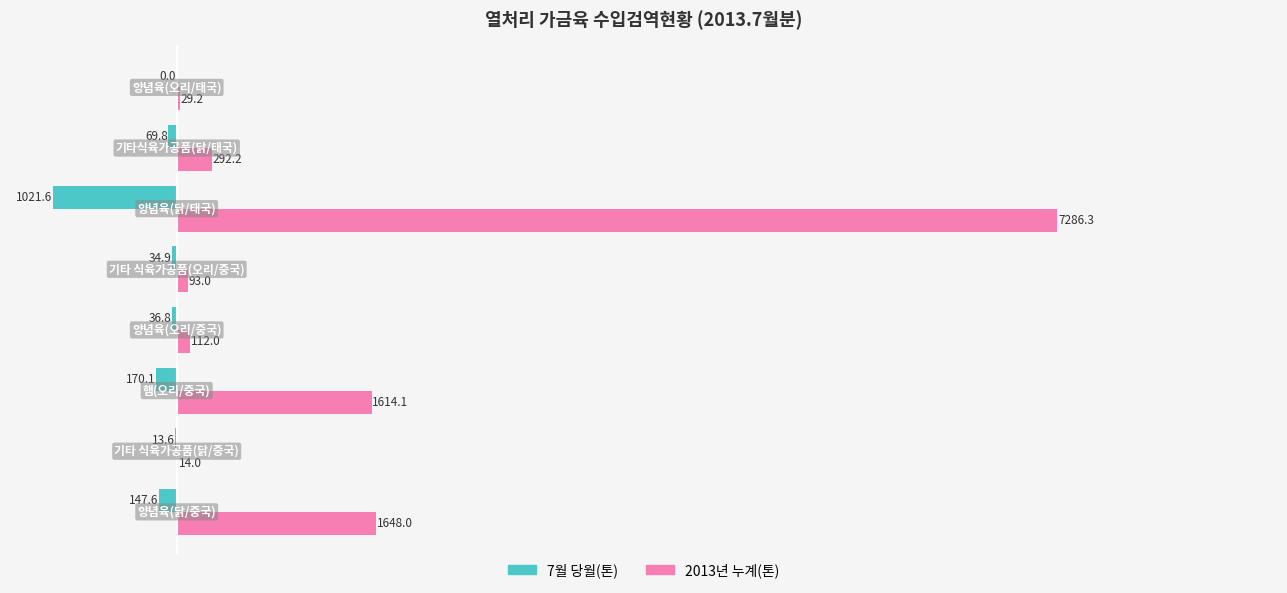

What are all the series names shown in the legend?

7월 당월(톤), 2013년 누계(톤)